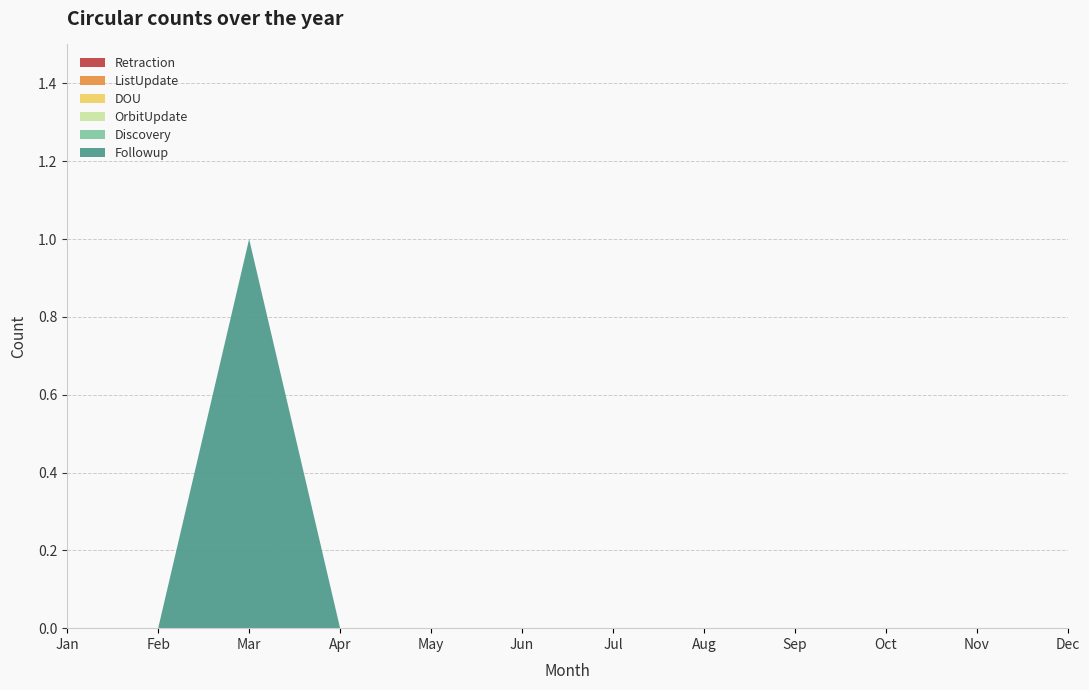

Reading left to right, extract all data points from this chart.

Followup: 0	0	1	0	0	0	0	0	0	0	0	0
Discovery: 0	0	0	0	0	0	0	0	0	0	0	0
OrbitUpdate: 0	0	0	0	0	0	0	0	0	0	0	0
DOU: 0	0	0	0	0	0	0	0	0	0	0	0
ListUpdate: 0	0	0	0	0	0	0	0	0	0	0	0
Retraction: 0	0	0	0	0	0	0	0	0	0	0	0